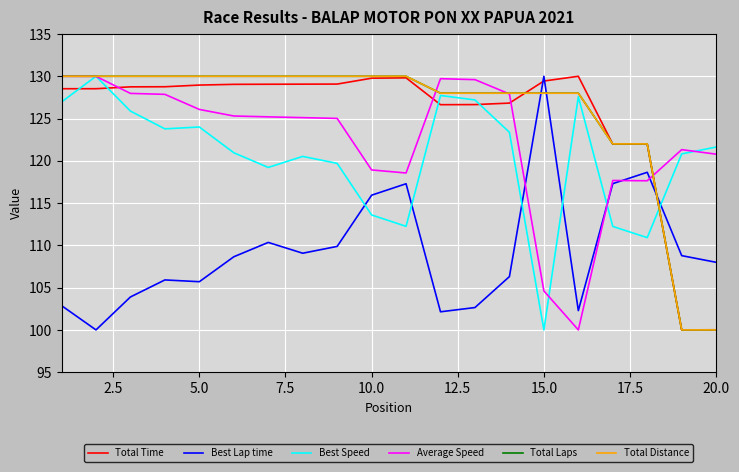

What is the difference between the maximum and minimum values in the Best Speed series?

30.0